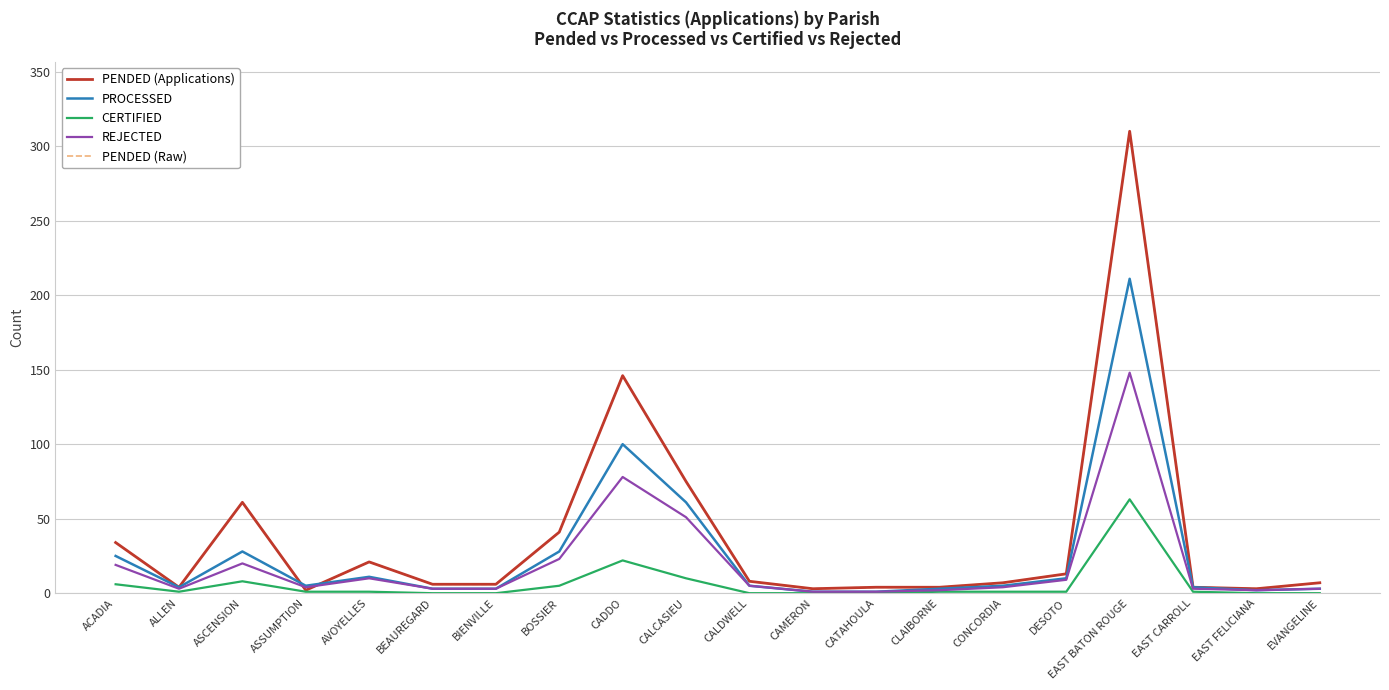

Is this an area chart (filled region under the line)?

No